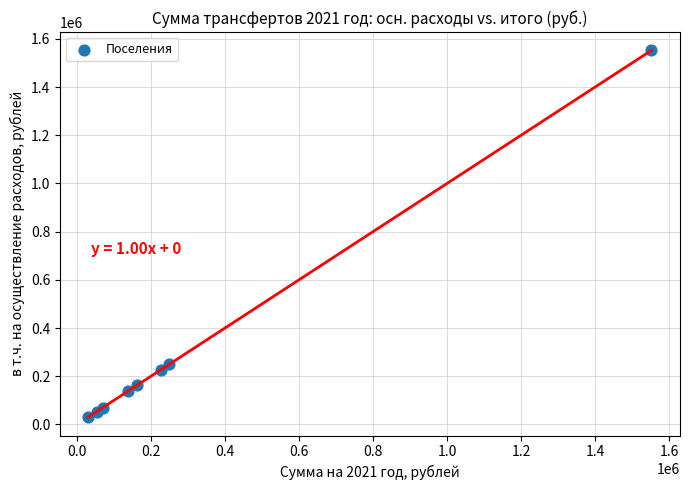

What Y value in the scatter plot is closest to 791172?

250000